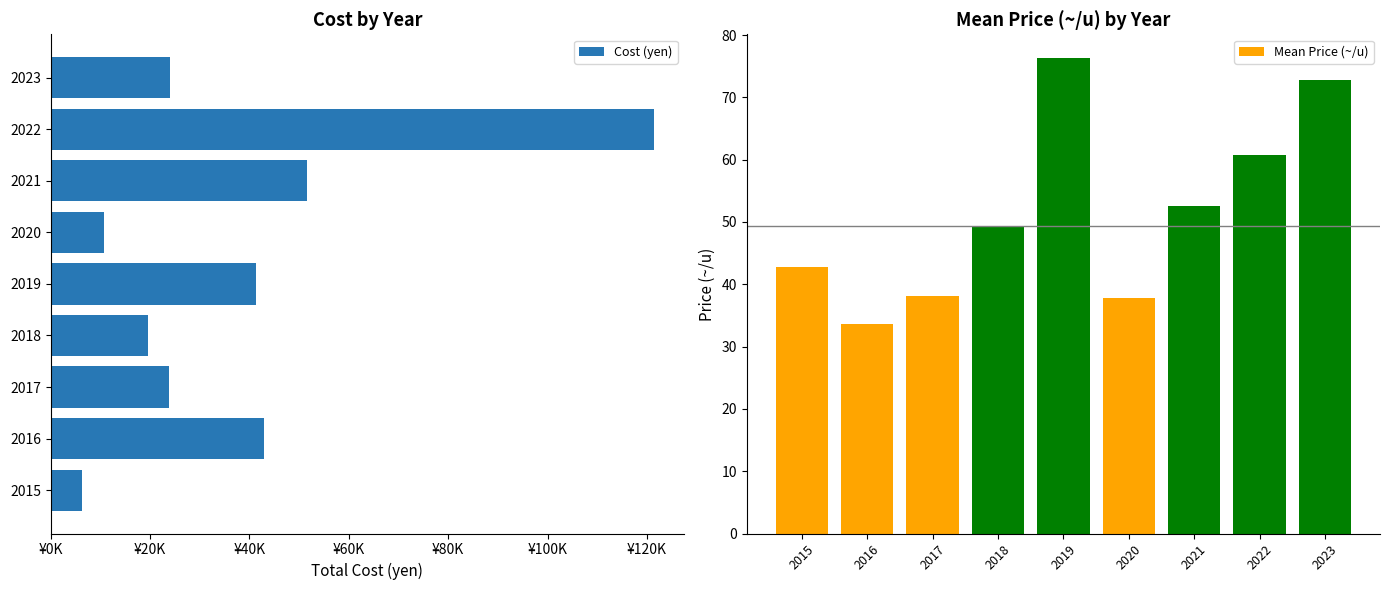

At how many categories does at least one series exceed 116329?

1